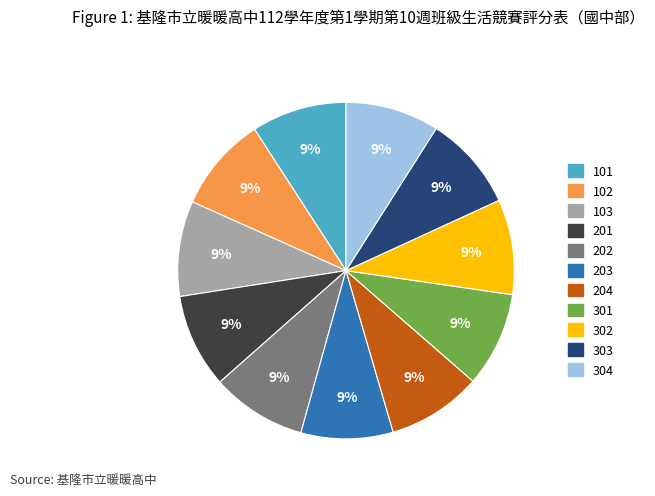

What percentage is the 303 slice, to the nearest percent?

9%